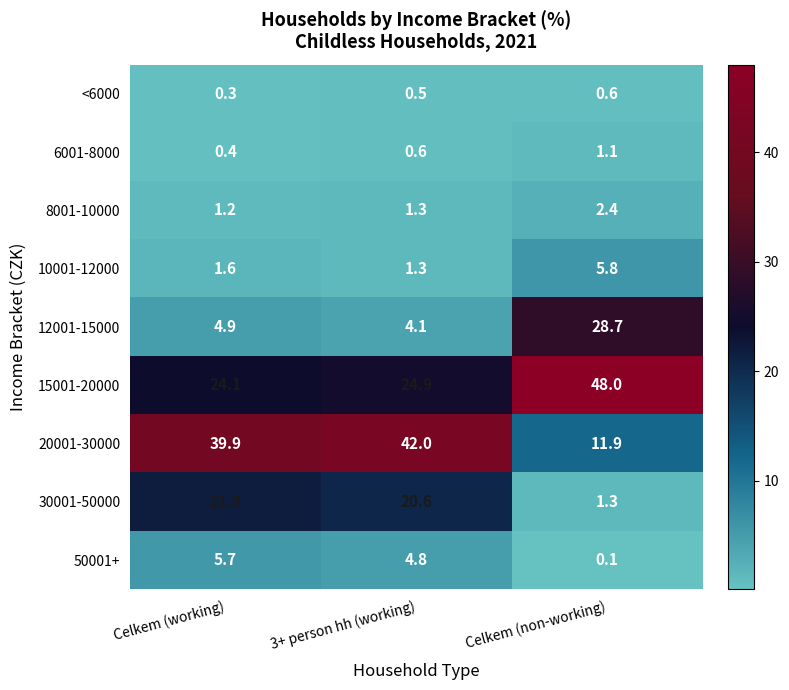

Between 3+ person hh (working) and Celkem (non-working), which series saw the biggest shift?

20001-30000